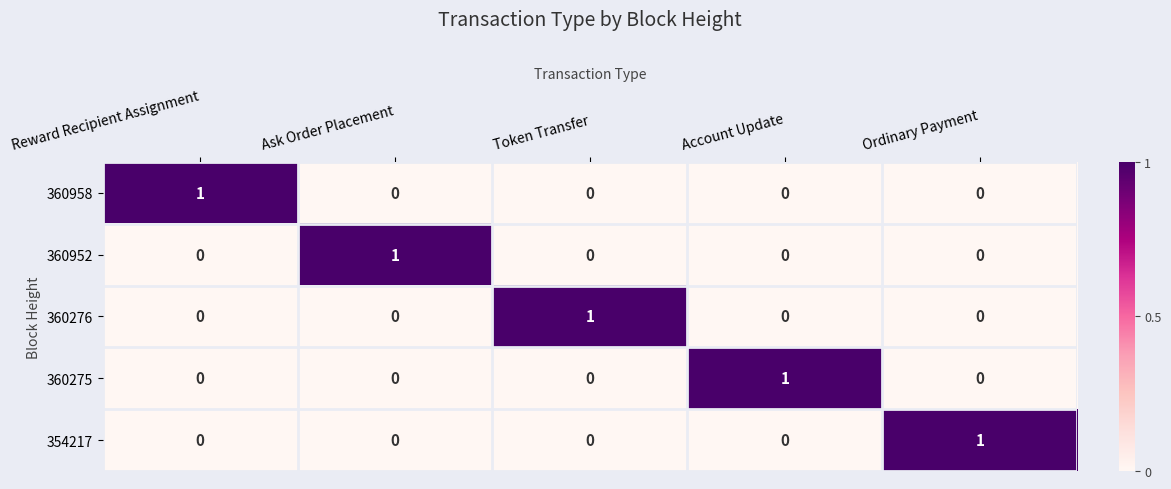

How many series are shown in this chart?

5